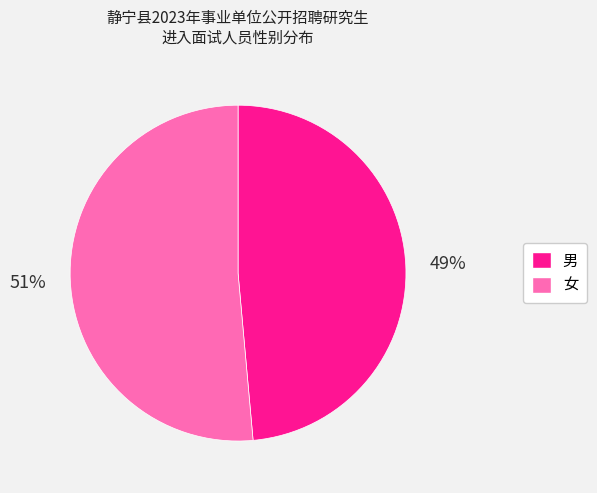

Do 女 and 男 together represent more than half of the pie?

Yes